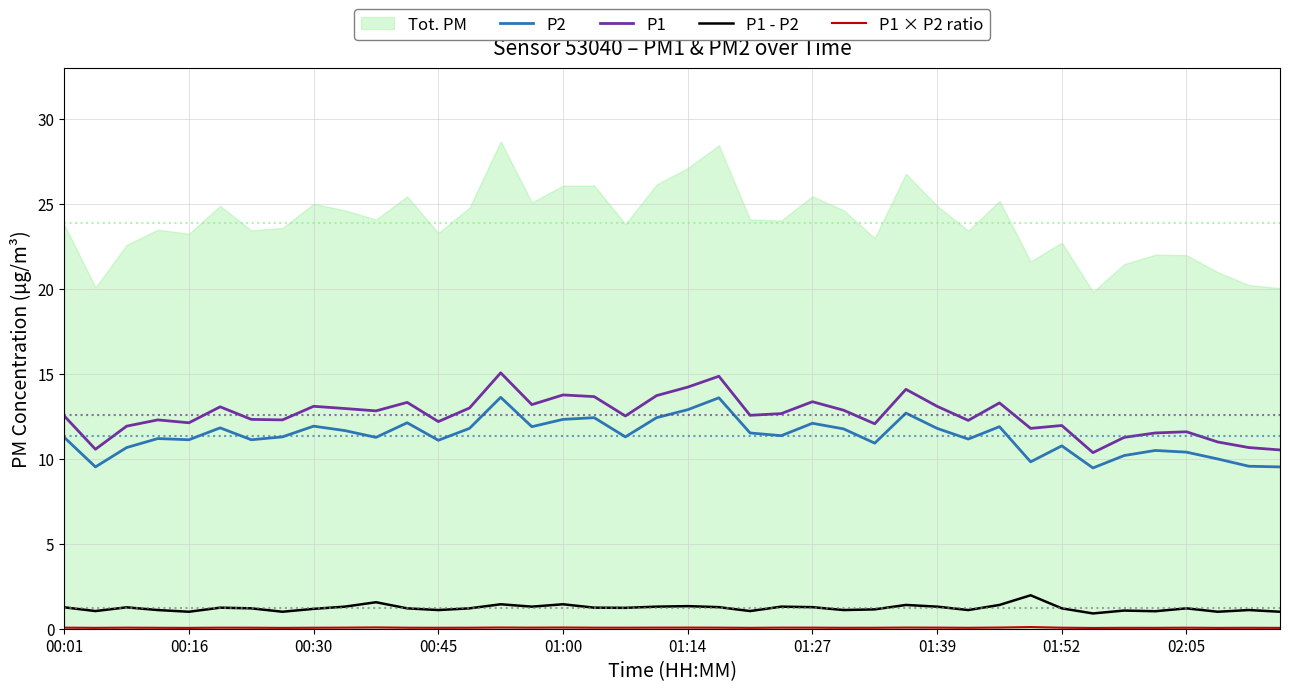

What is the maximum value for P2?

13.6